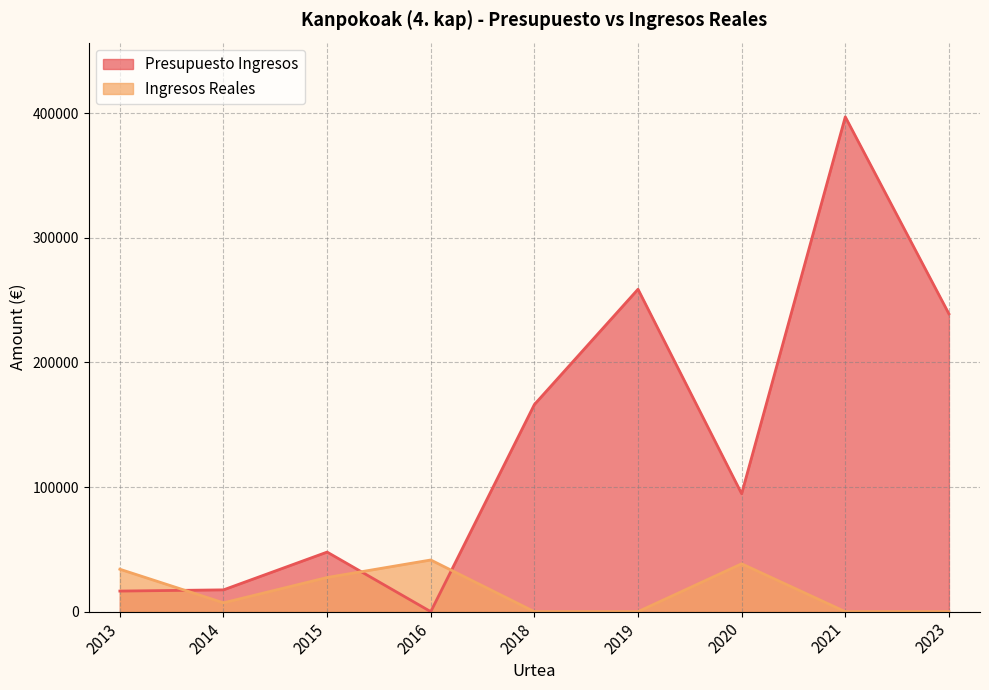

Where is the first local minimum for Ingresos Reales?

2014